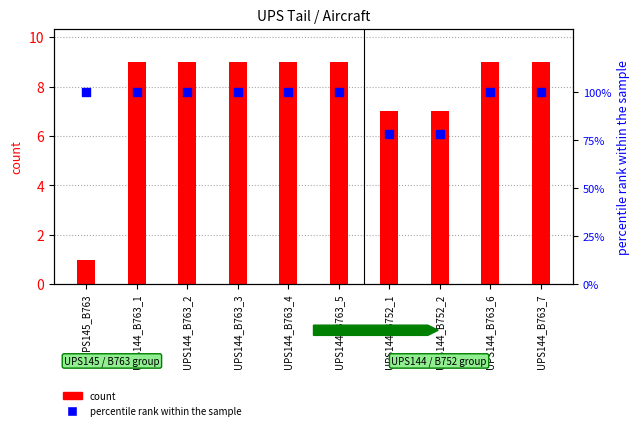

Which series has the largest total across all categories?

percentile rank within the sample